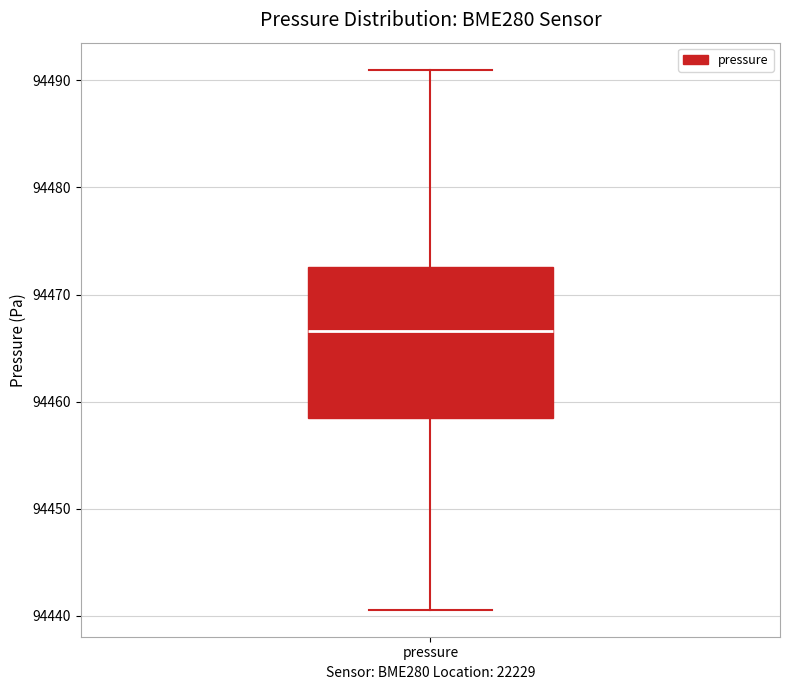

Transcribe this box plot: give where the median line is, the range the box spans, and where the two whiskers end, as read against the y-axis. The values are not printed on the chart, so give them approximately, as read against the axis.

median 94467, box 94459 to 94473, whiskers 94441 to 94491